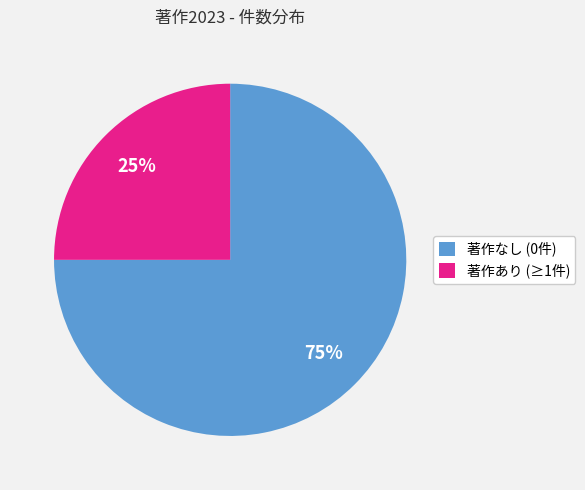

Does any single category account for the majority?

Yes